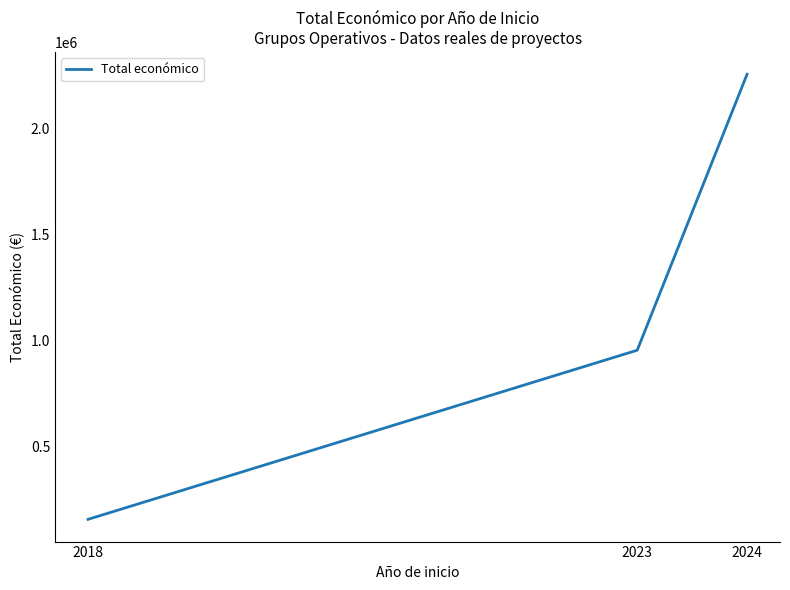

Approximately how many times larger is the value at 2018 compared to 2023?

0.2